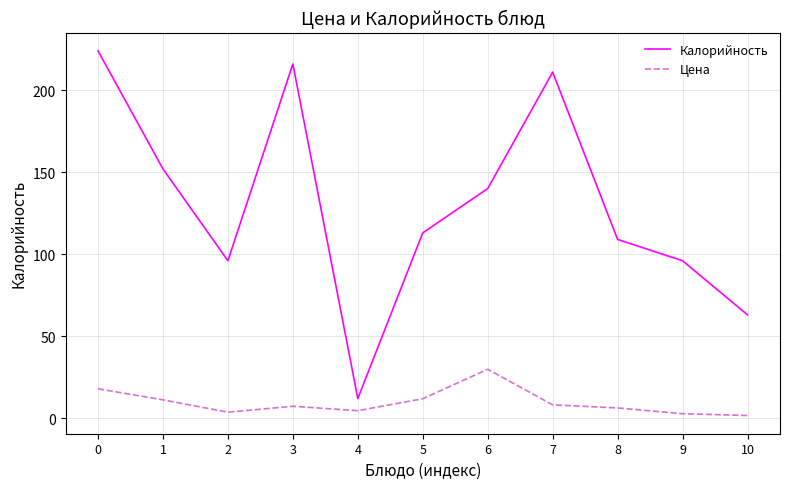

True or false: Калорийность and Цена intersect in this chart.

False